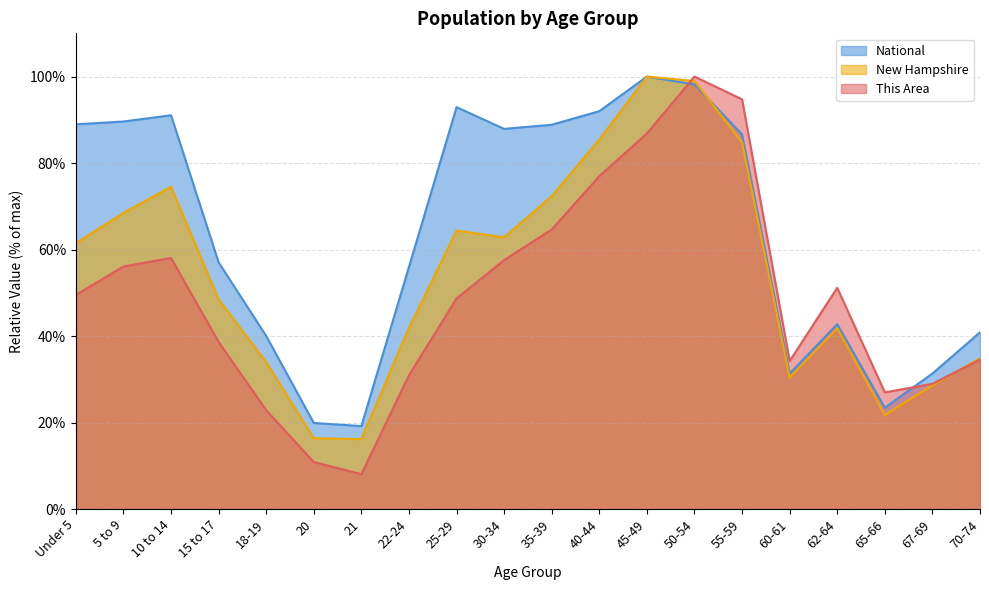

Read the This Area value at 22-24.

30.9